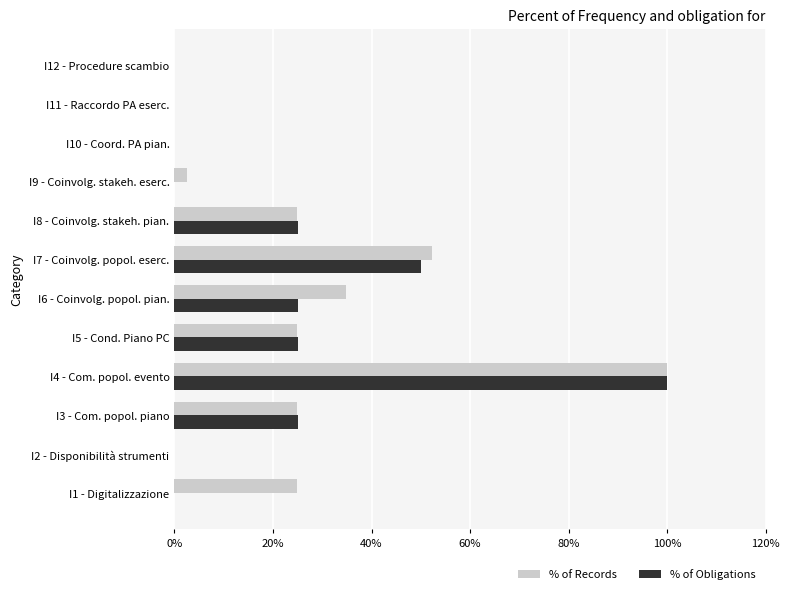

Which series changed the most between I5 - Cond. Piano PC and I6 - Coinvolg. popol. pian.?

% of Records